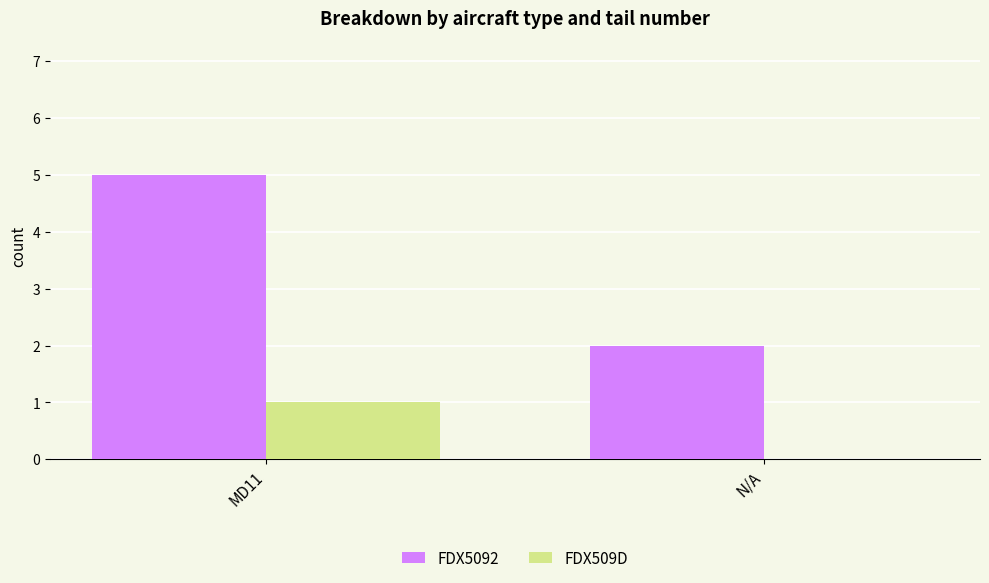

Is it true that FDX5092 equals 8 at MD11?

False